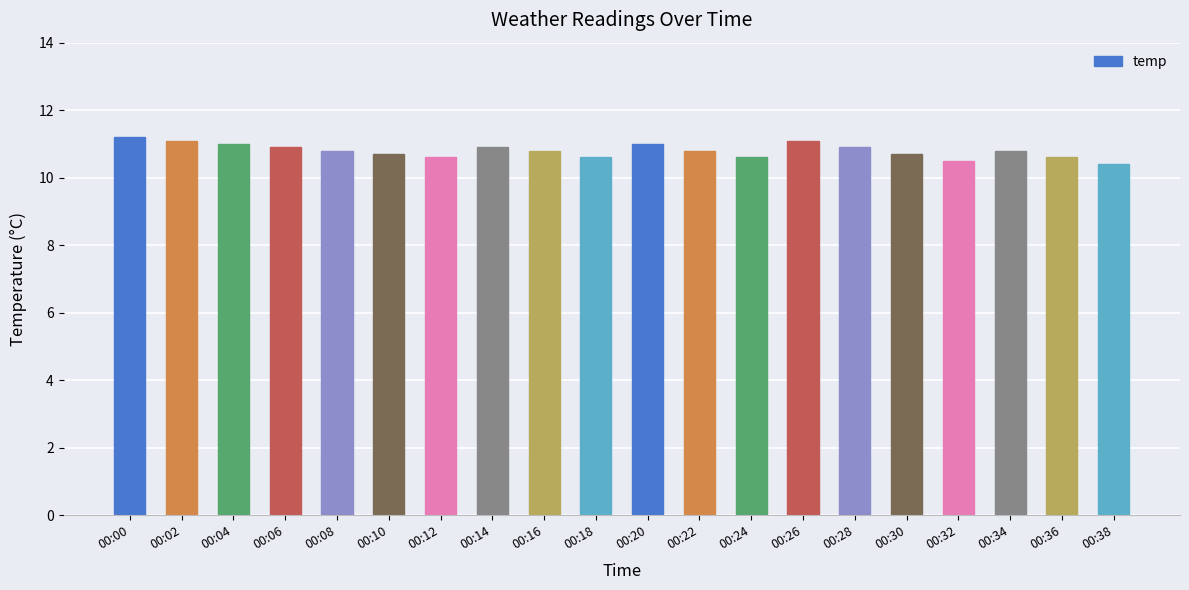

What is the difference between the second highest and minimum values?

0.7